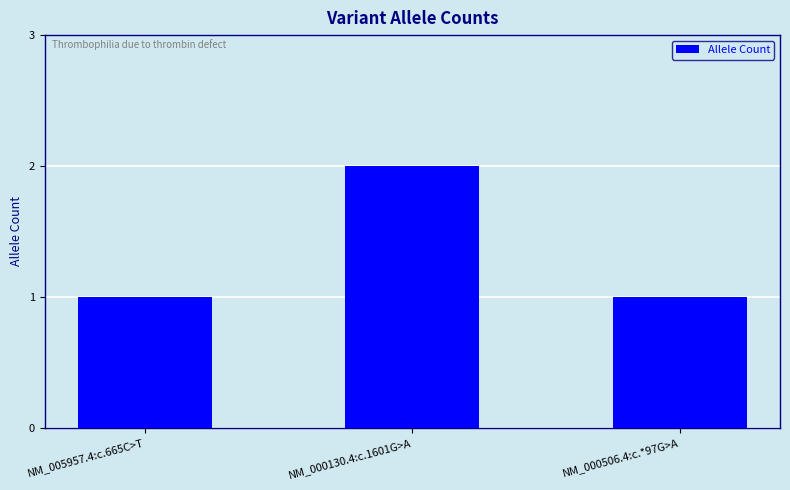

What position from the right is NM_005957.4:c.665C>T?

3